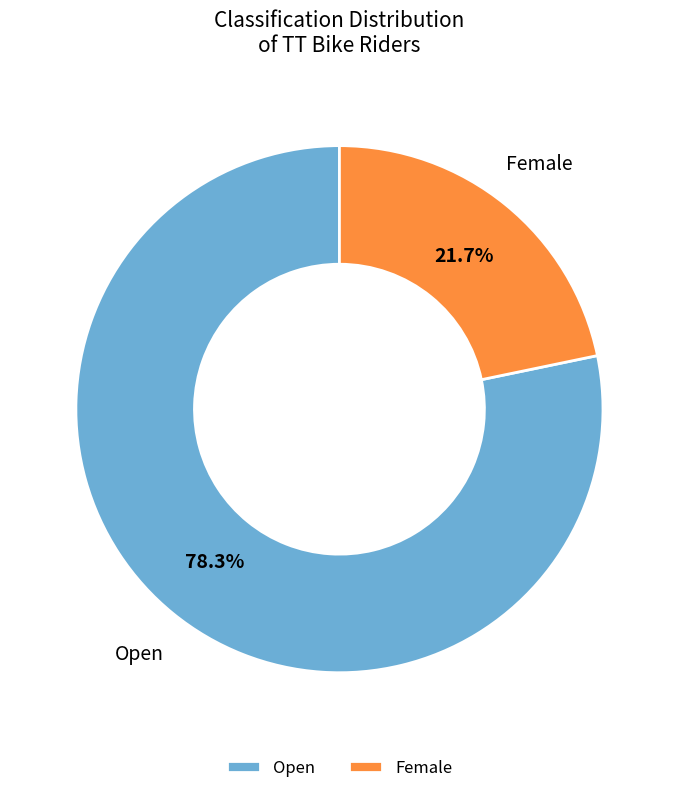

What is the largest slice in the pie chart?

Open